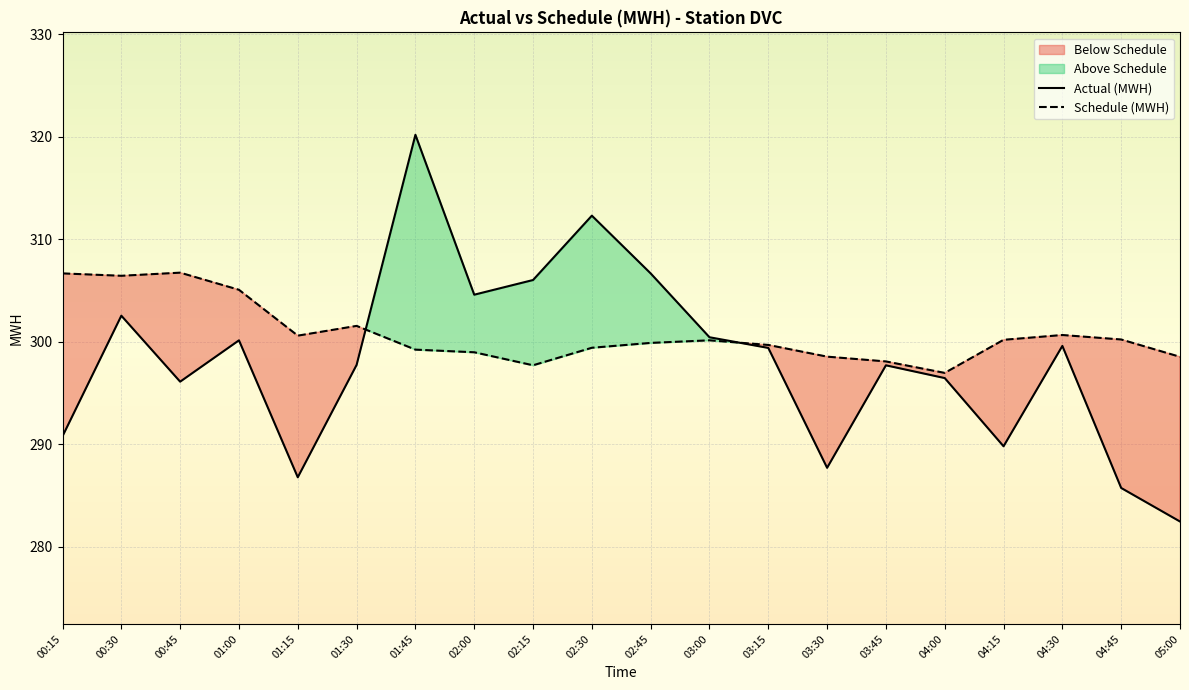

How many distinct data groups are displayed?

2